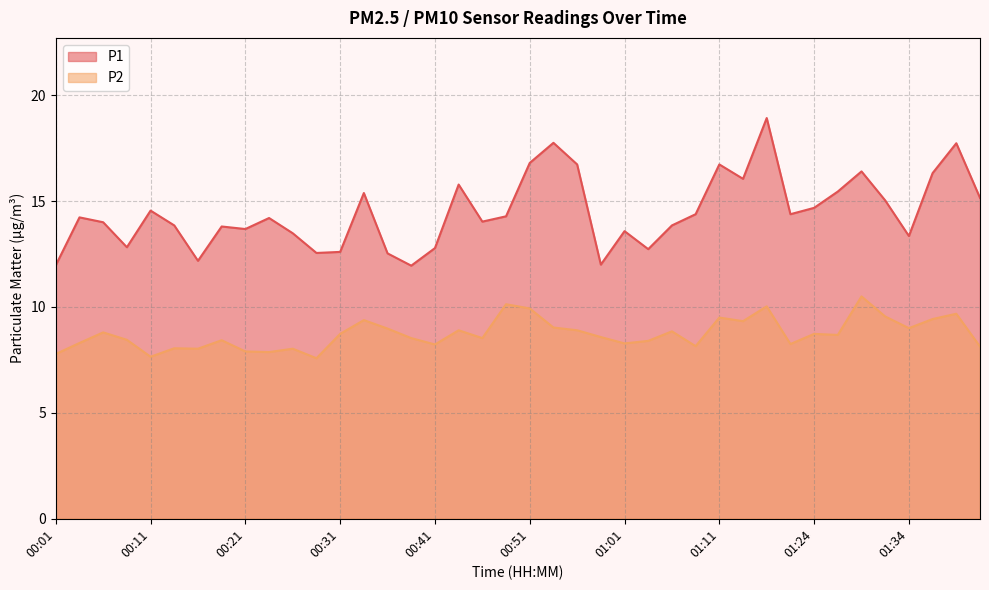

What is the label of the 3rd point from the left?

00:06